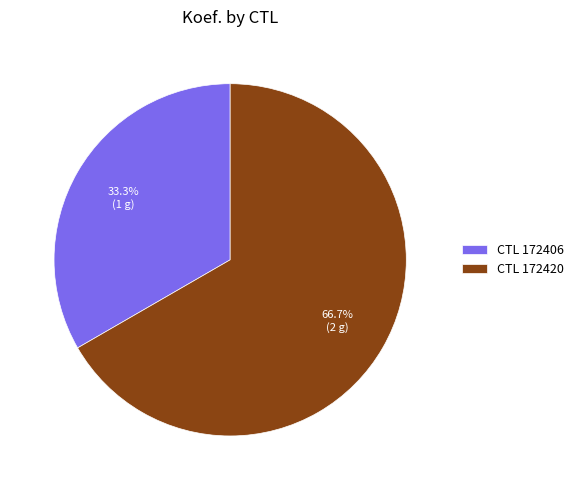

How many segments does this pie chart have?

2